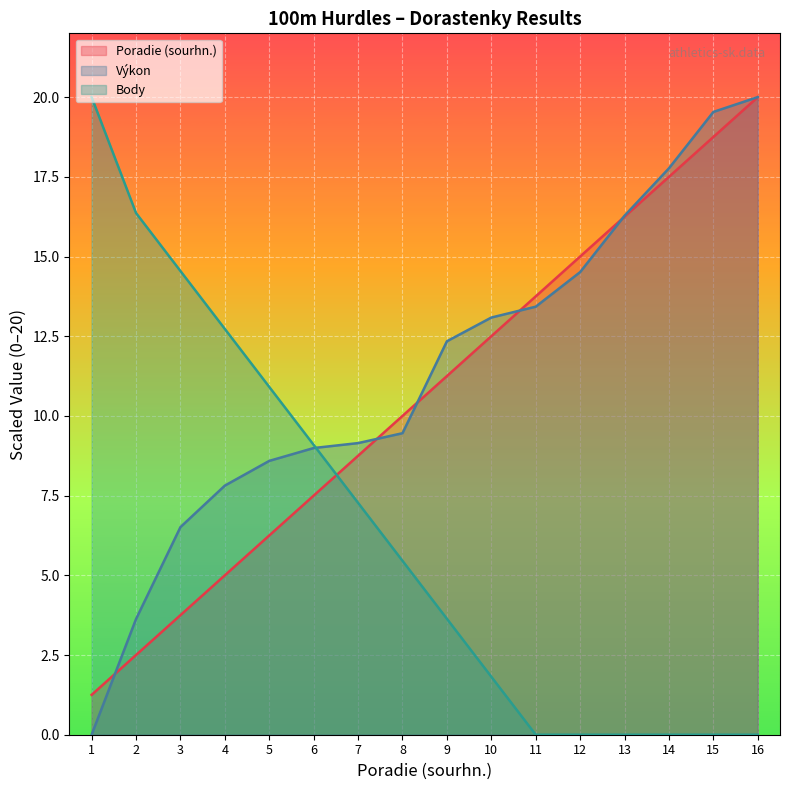

Which series has the widest spread of values?

Výkon